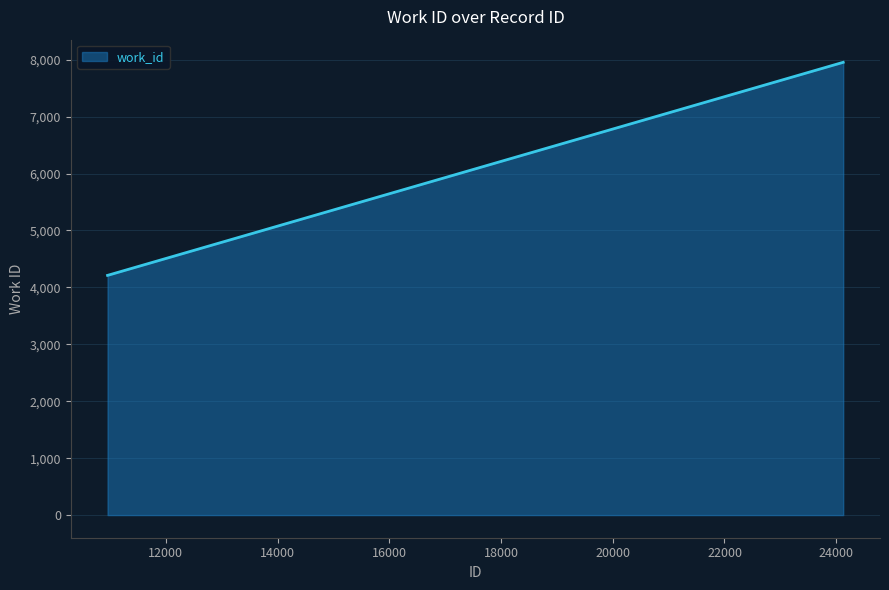

What is the smallest value displayed?

4211.0